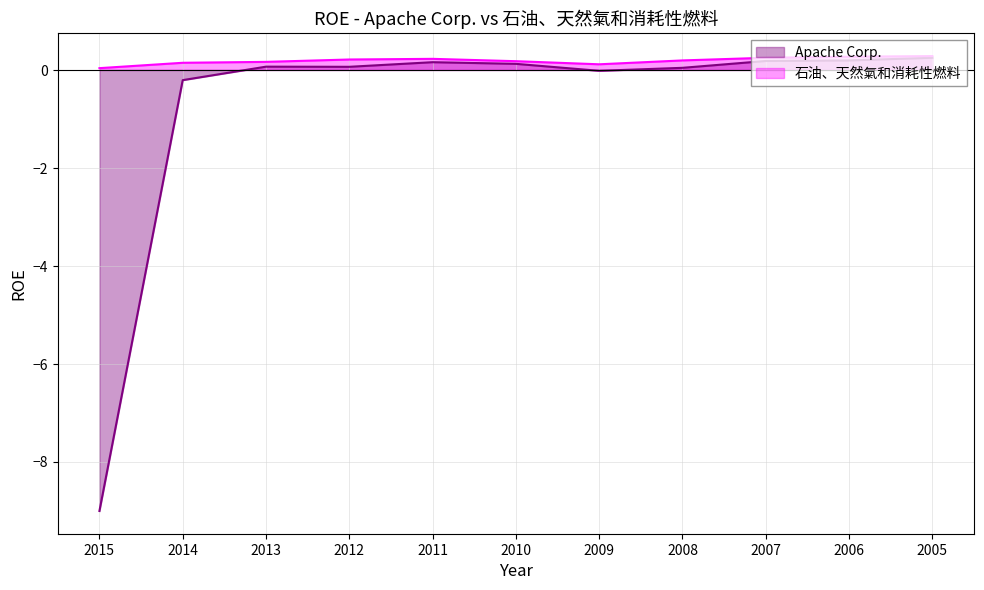

What is the minimum value shown in the chart?

-9.0